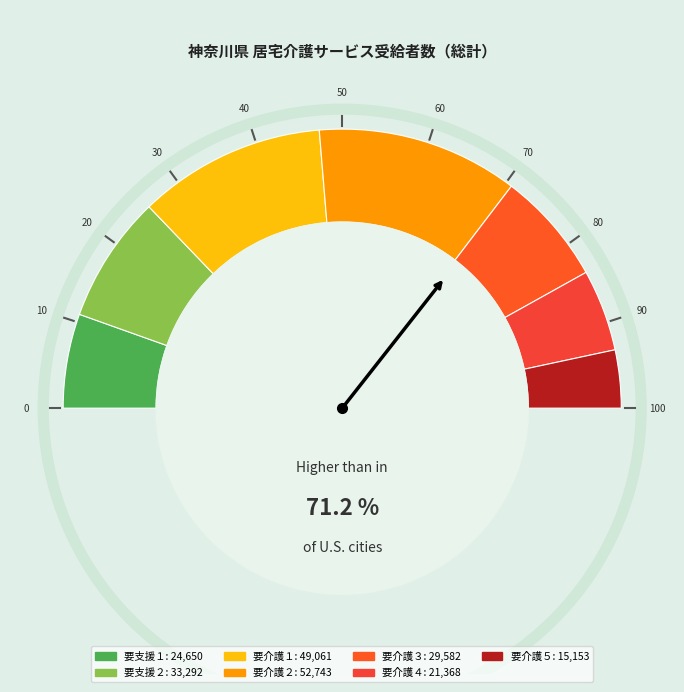

What percentage is the 要支援１ slice, to the nearest percent?

11%